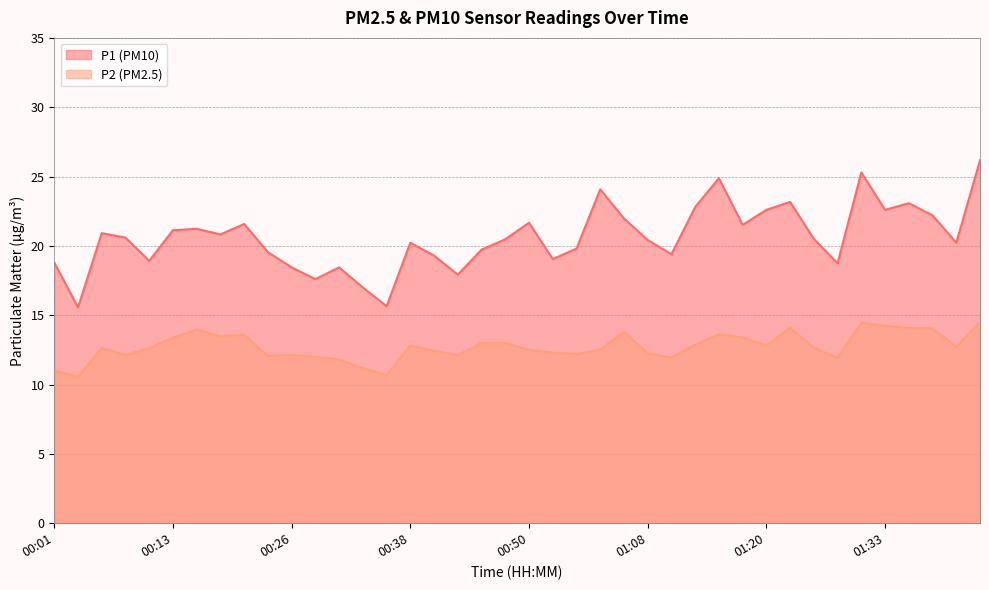

How many distinct data groups are displayed?

2